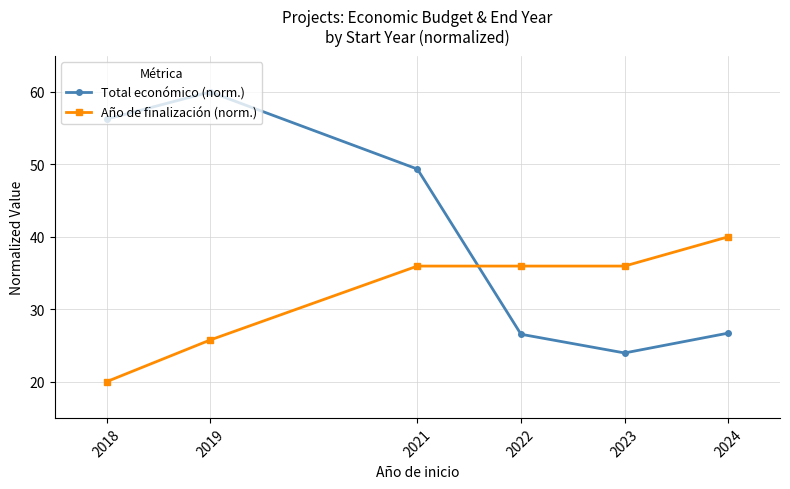

Is it true that Año de finalización (norm.) equals 13.6 at 2023?

False